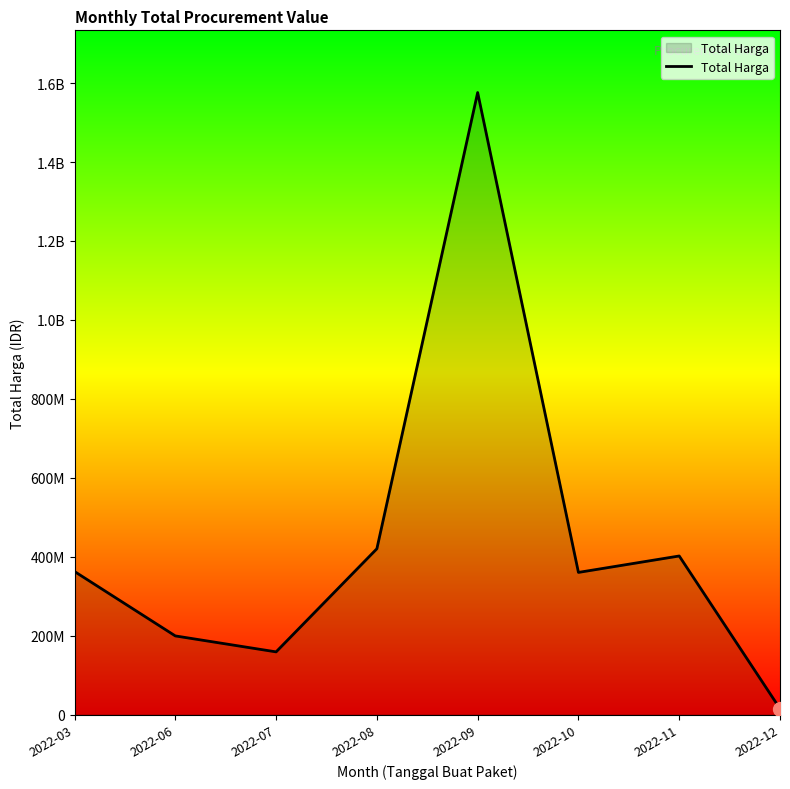

What is the change in value from 2022-11 to 2022-12?

-387010000